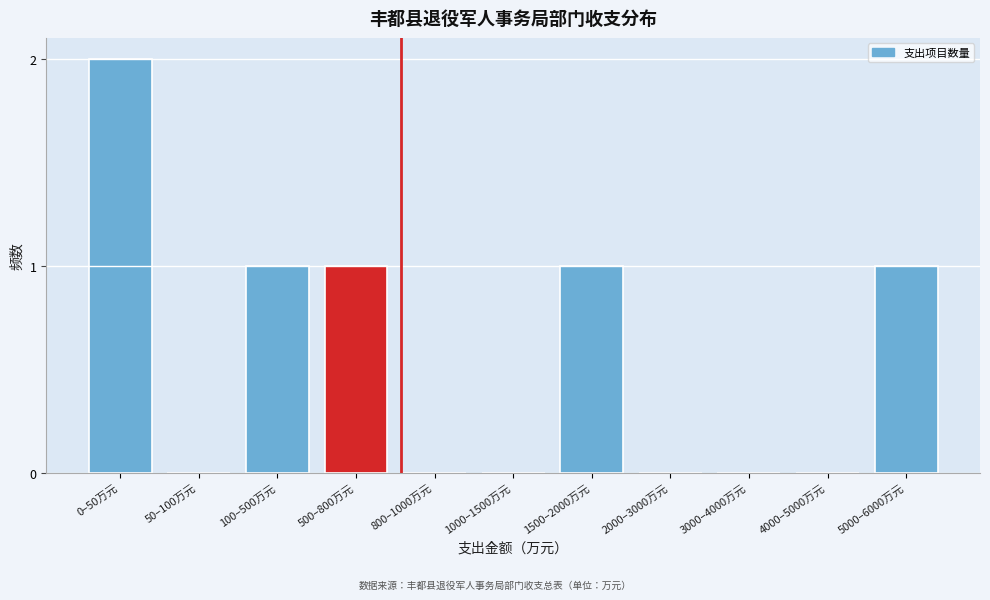

Reading left to right, extract all data points from this chart.

0–50万元=2	50–100万元=0	100–500万元=1	500–800万元=1	800–1000万元=0	1000–1500万元=0	1500–2000万元=1	2000–3000万元=0	3000–4000万元=0	4000–5000万元=0	5000–6000万元=1